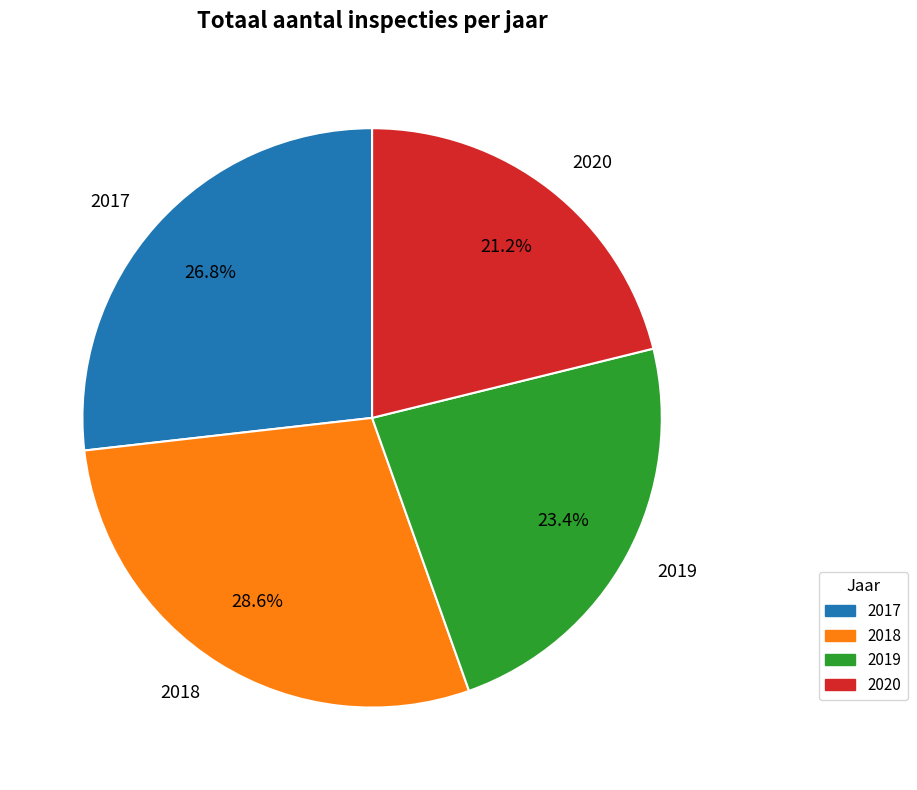

What percentage is the 2017 slice, to the nearest percent?

27%